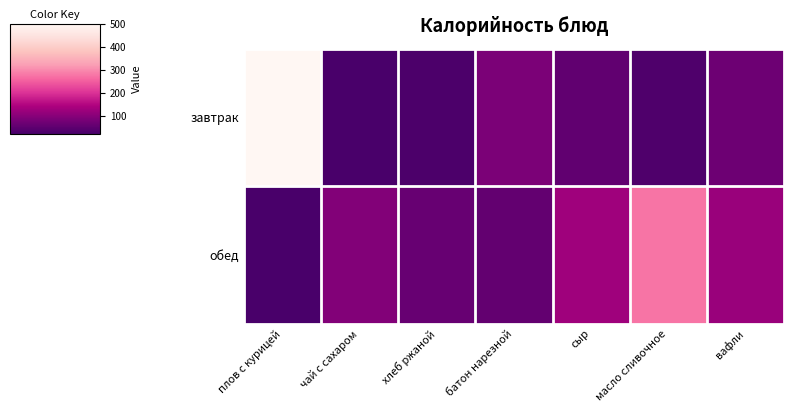

What is the greatest value displayed?

500.8